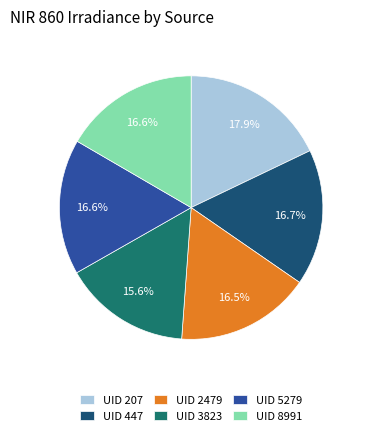

How many segments does this pie chart have?

6